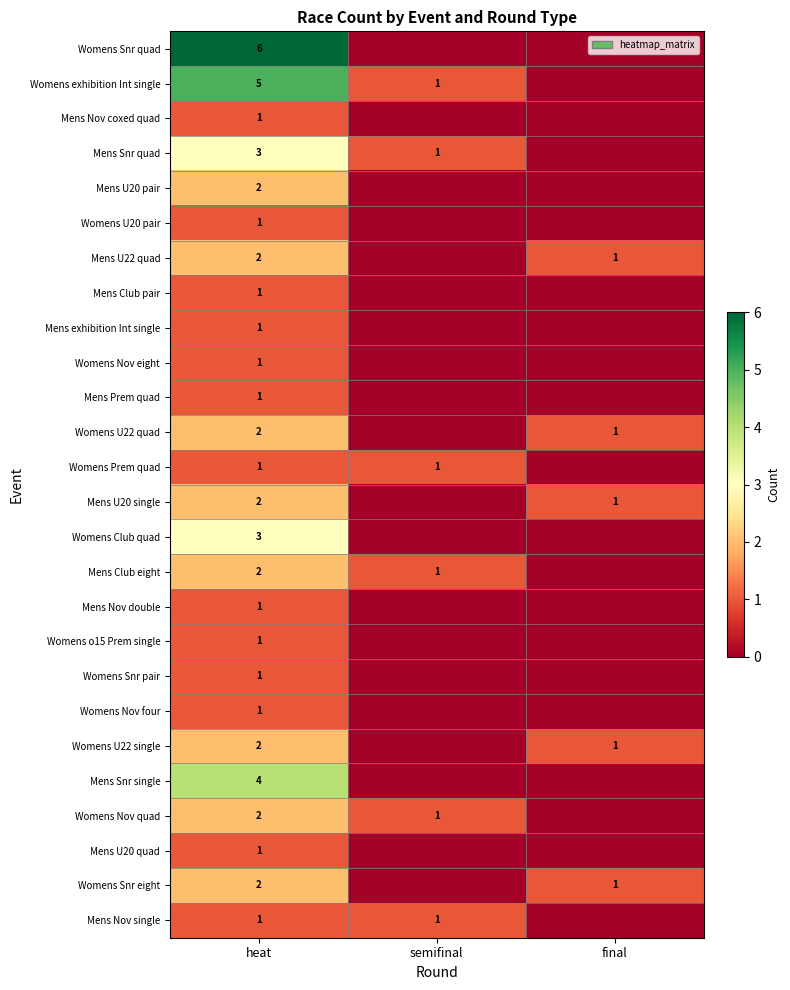

What is the spread (max minus min) of values at heat?

5